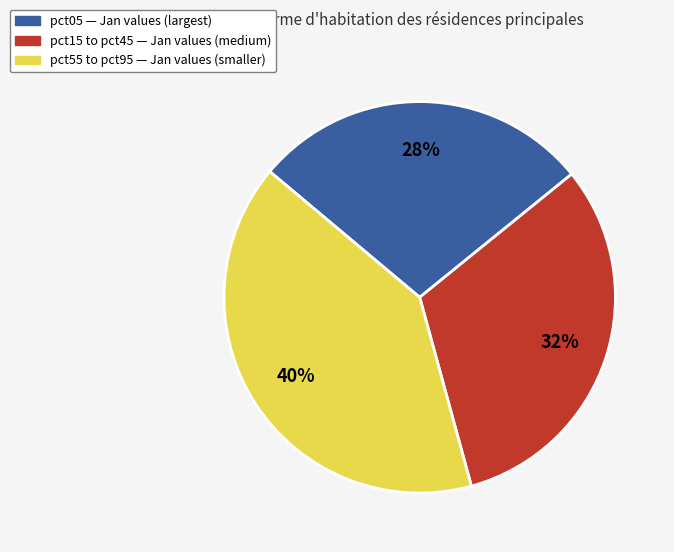

Is there a majority slice in this chart?

No